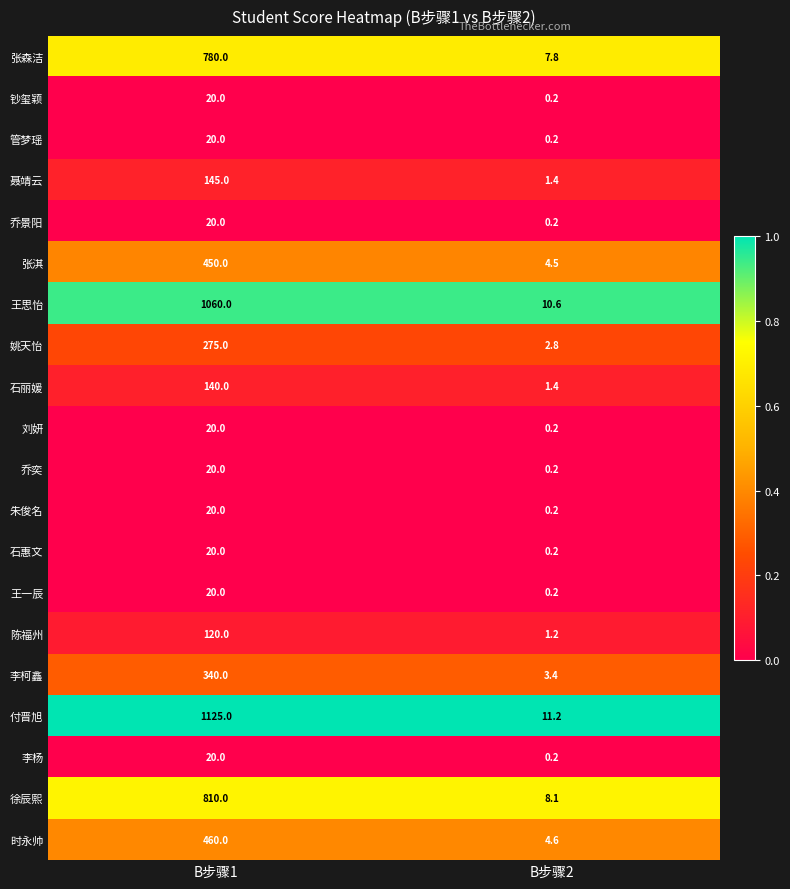

What is the difference between the highest and lowest values at B步骤1?

1105.0